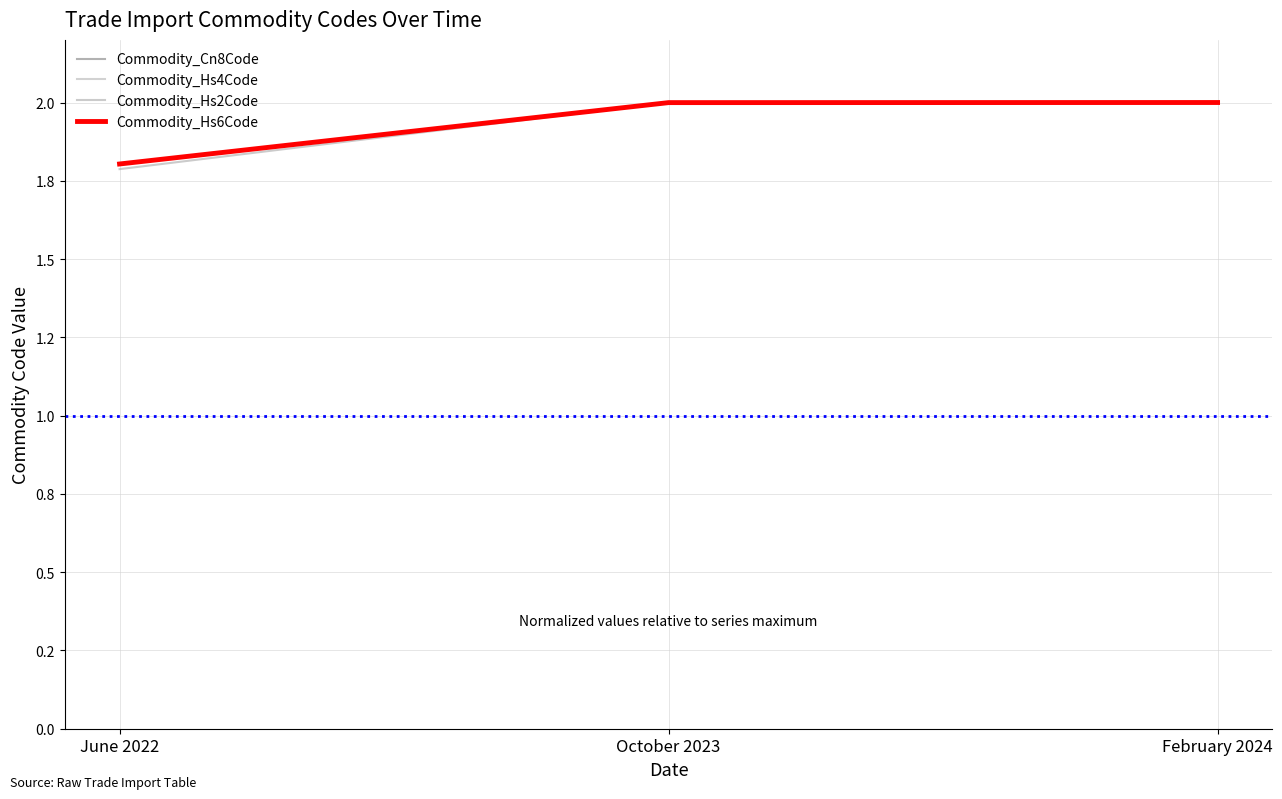

Rank the series at June 2022 from highest to lowest value.

Commodity_Hs6Code, Commodity_Cn8Code, Commodity_Hs4Code, Commodity_Hs2Code